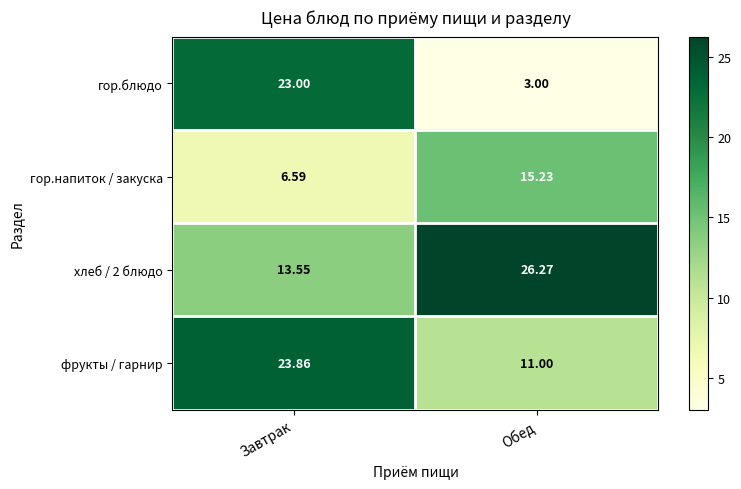

At which category does the chart reach its peak across all series?

Обед